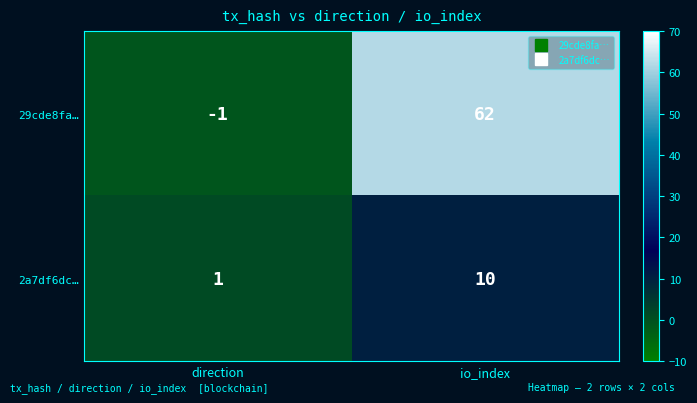

Reading left to right, transcribe all the data shown in this chart.

29cde8fa…: direction=-1	io_index=62
2a7df6dc…: direction=1	io_index=10